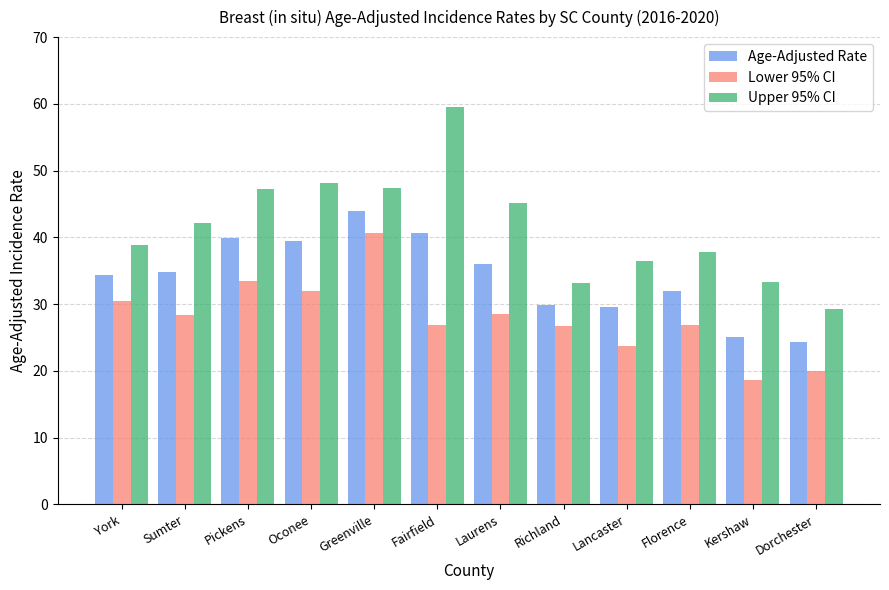

List the series in order of their peak value, highest first.

Upper 95% CI, Age-Adjusted Rate, Lower 95% CI